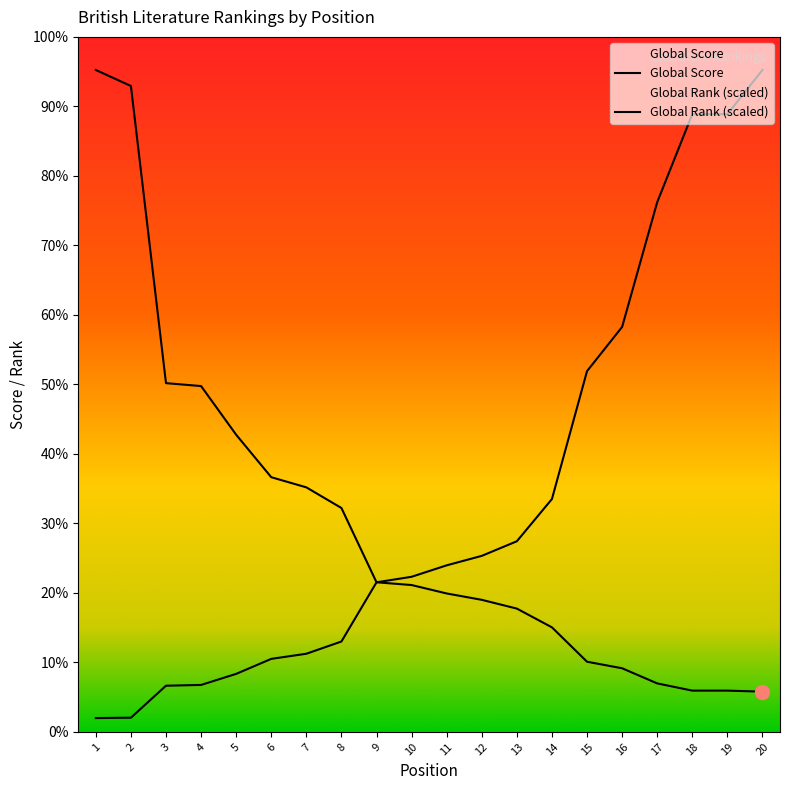

After their last crossing, which series has the higher values: Global Score or Global Rank?

Global Rank